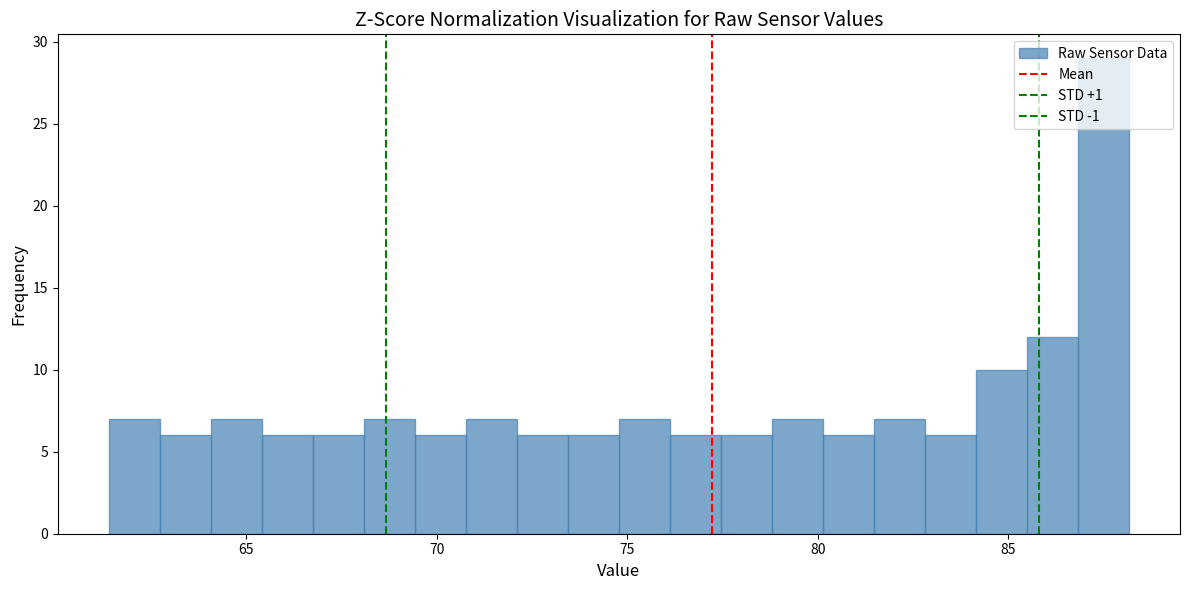

Read against the x-axis, roughly where is the centre of the tallest bar?

87.5